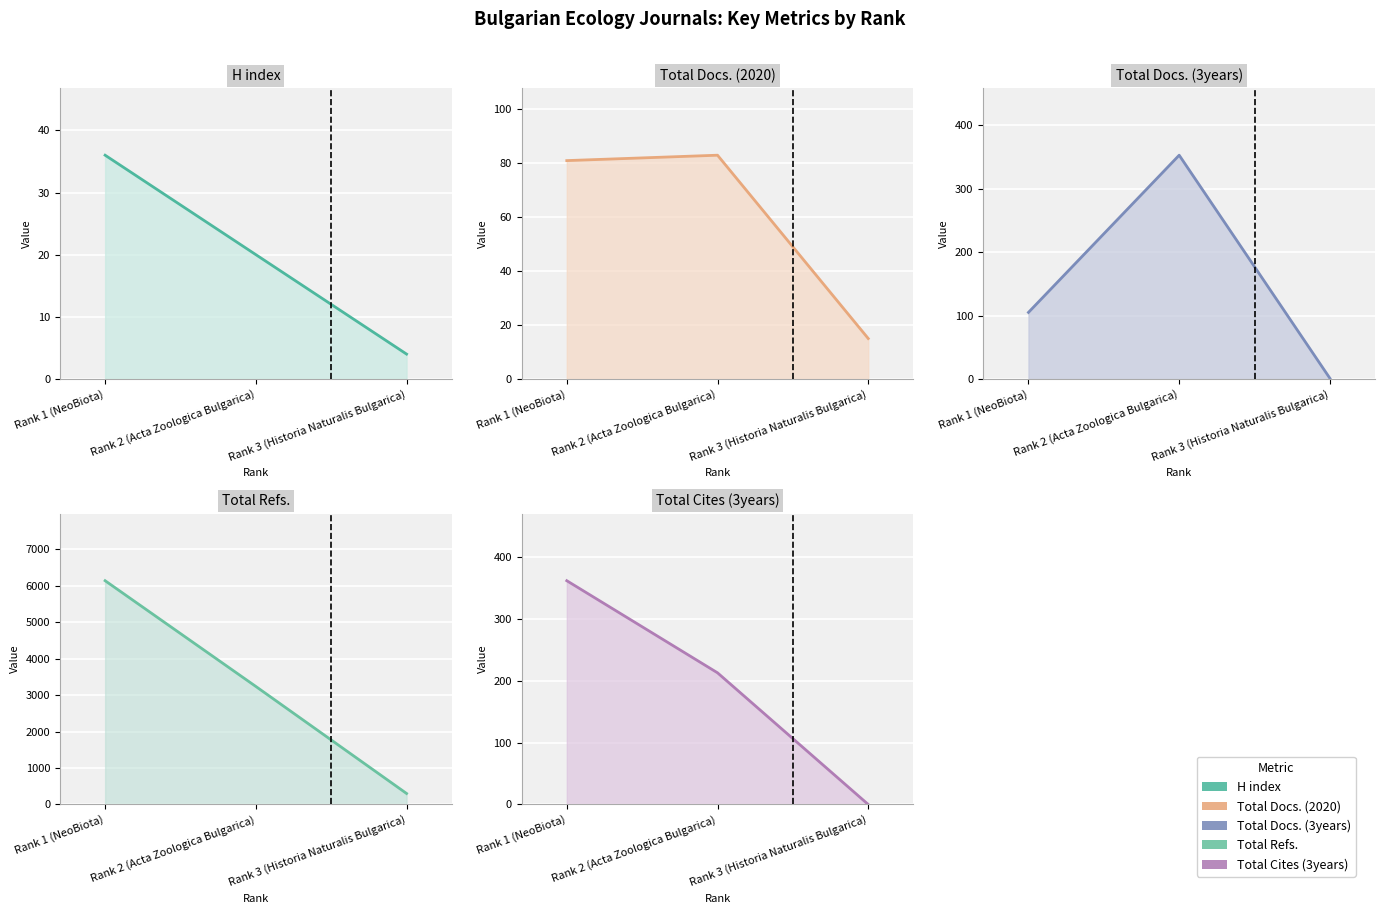

How many series are shown in this chart?

5